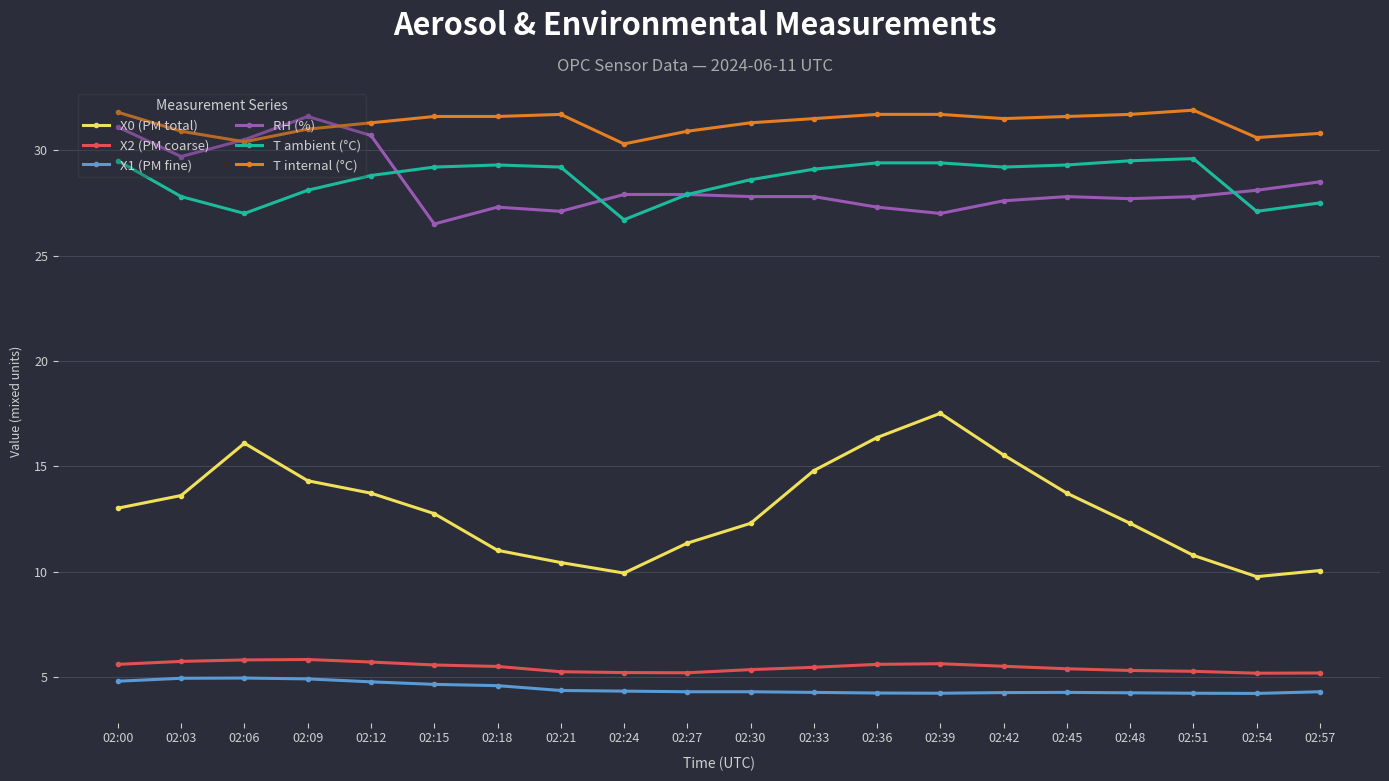

True or false: T internal (°C) and T ambient (°C) intersect in this chart.

False